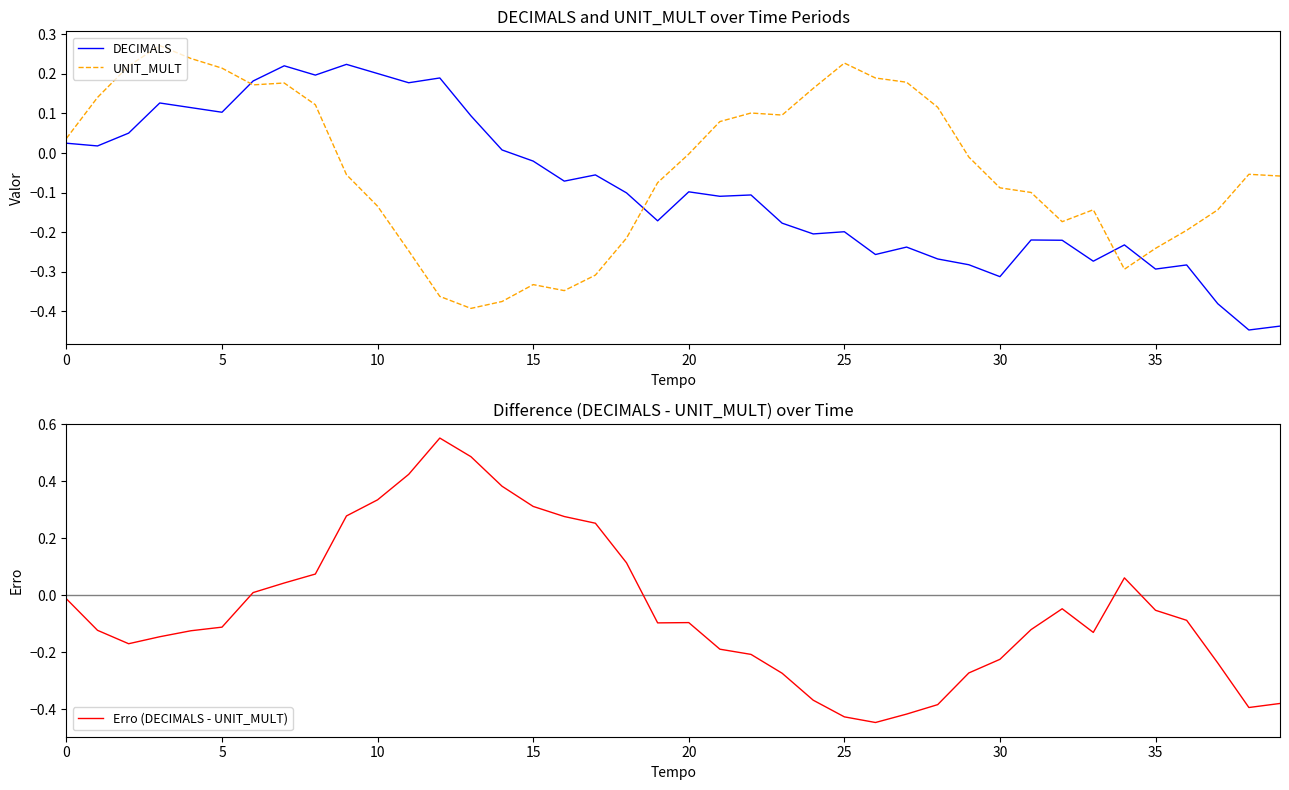

True or false: DECIMALS has a value of 0.1 at 5.

True